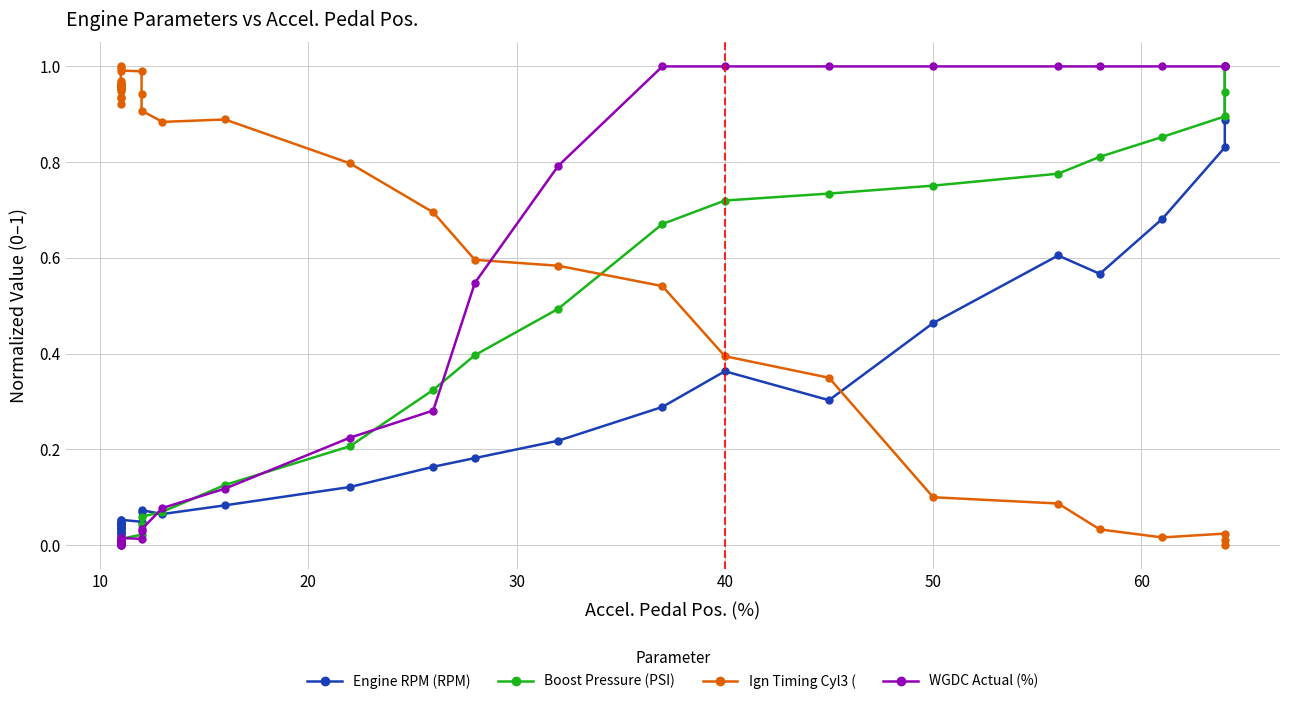

Does the chart have visible grid lines?

Yes